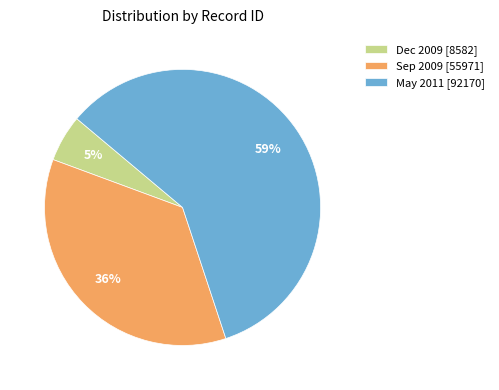

Which slice is the largest?

May 2011 [92170]